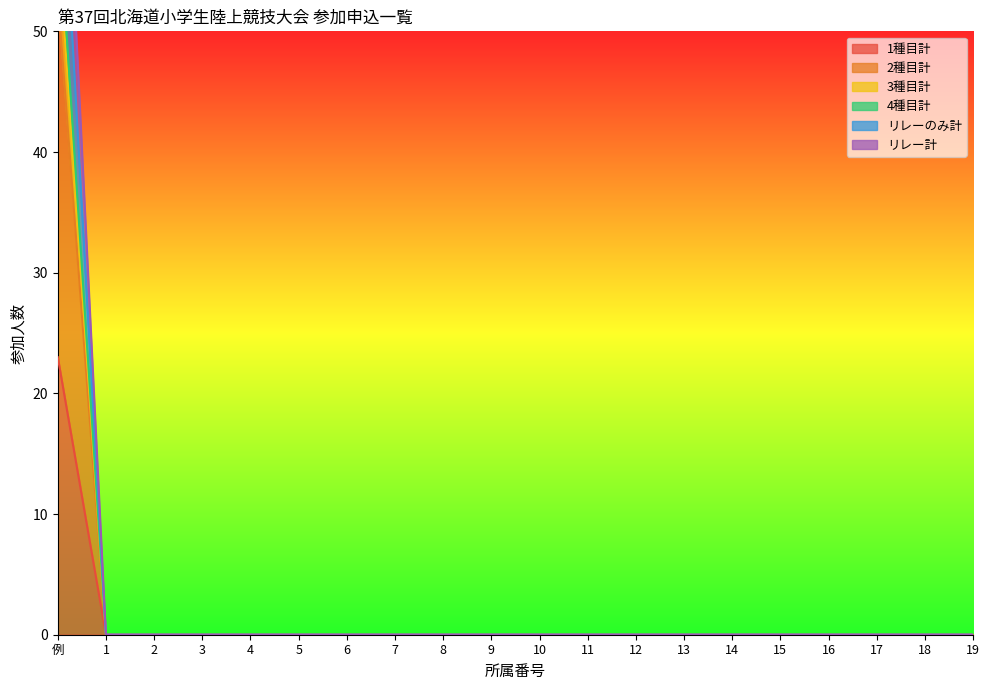

List the labels in order of 4種目計 value, largest first.

例, 1, 2, 3, 4, 5, 6, 7, 8, 9, 10, 11, 12, 13, 14, 15, 16, 17, 18, 19